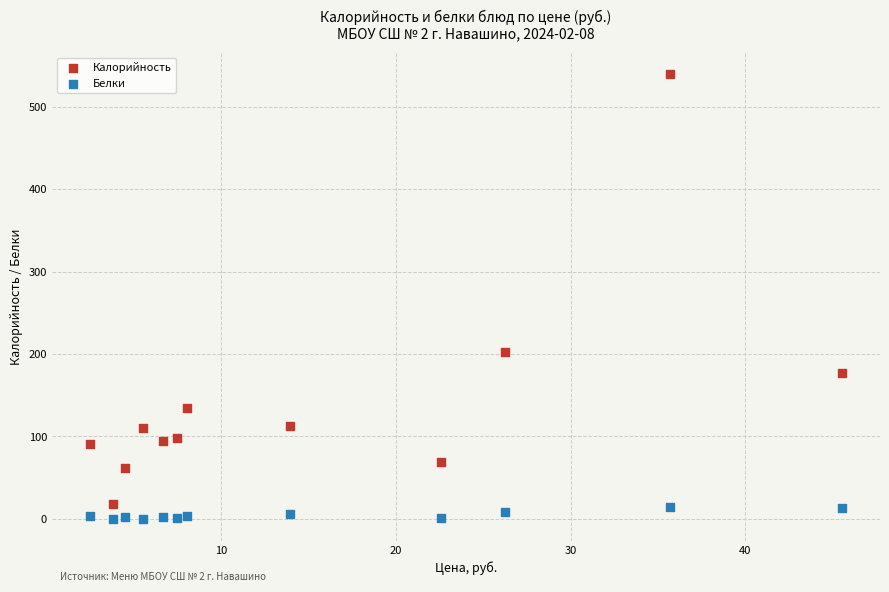

In the Калорийность series, what Y value is closest to 278?

202.0